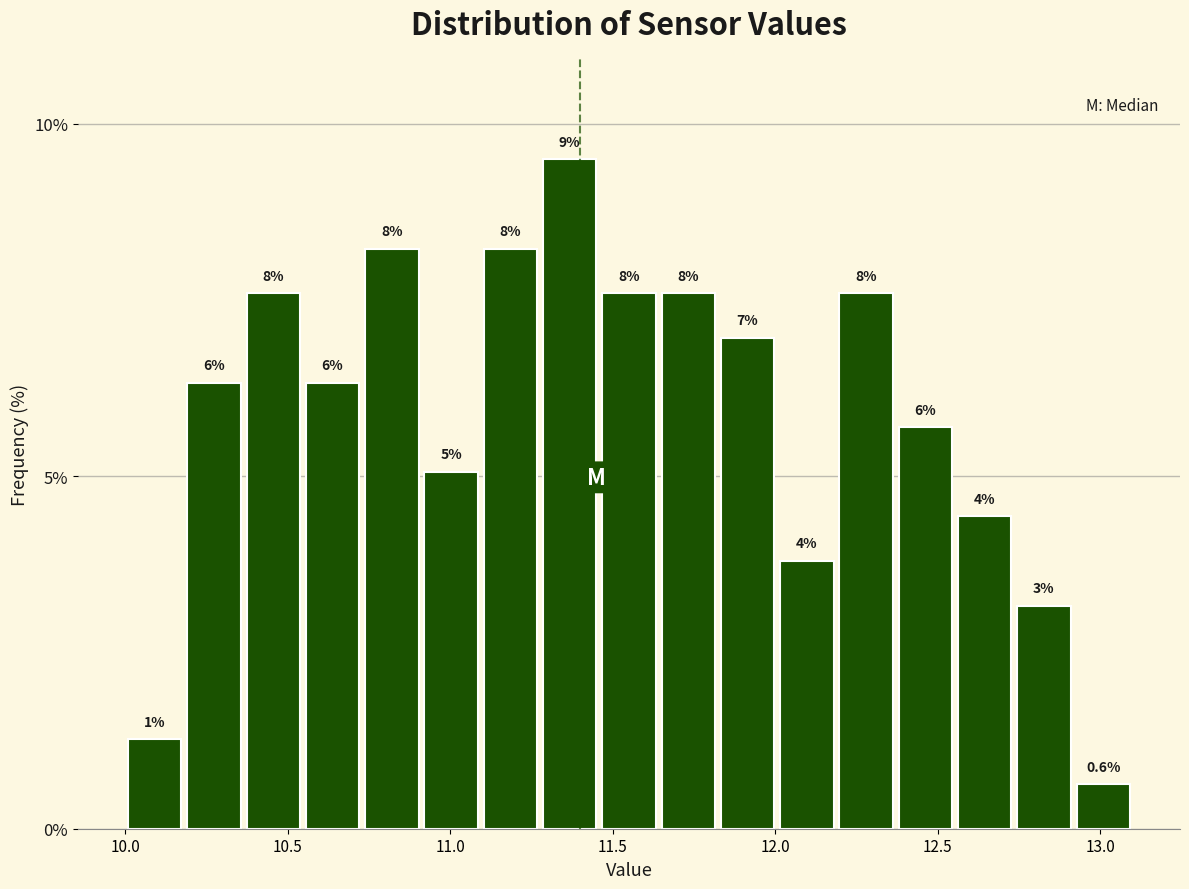

Around what value on the x-axis is the tallest bar? Give the approximate position of its centre, as read against the axis.

11.35